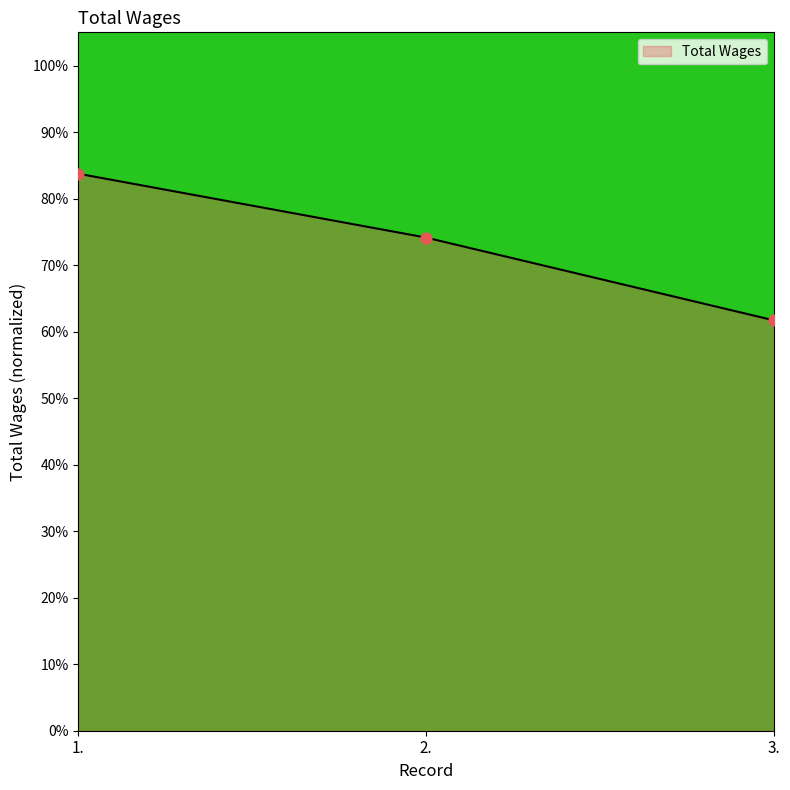

Approximately how many times larger is the value at 1. compared to 2.?

1.1